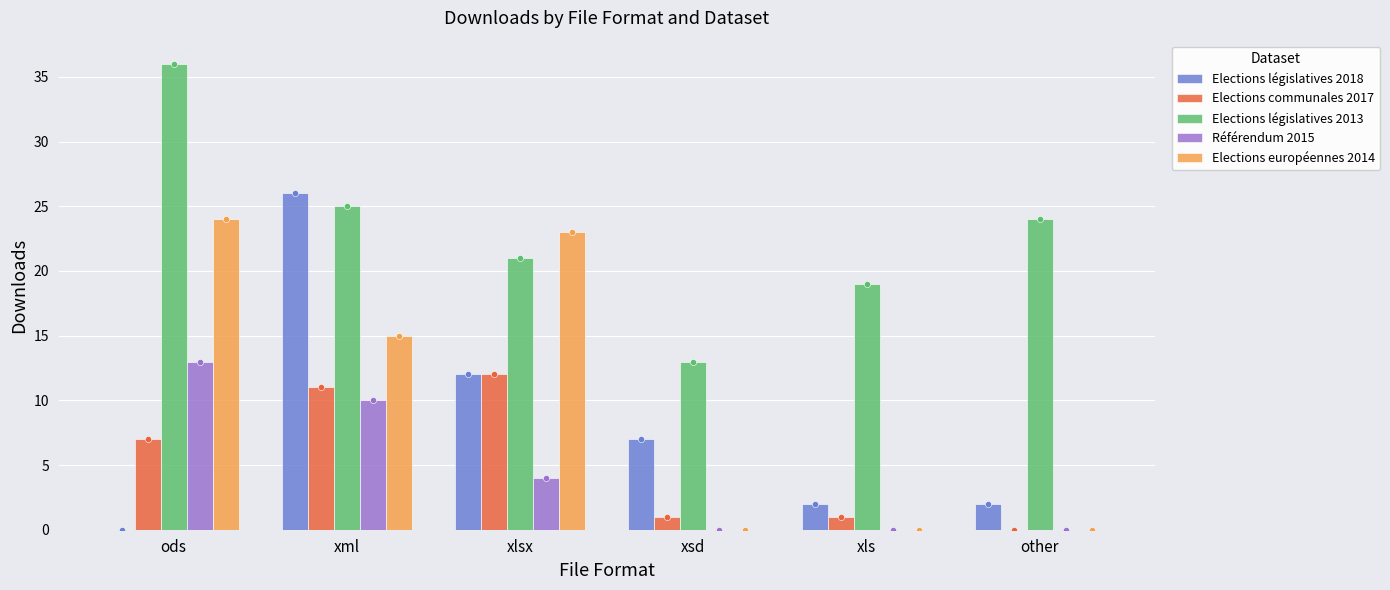

At which category is the sum across all series the highest?

xml